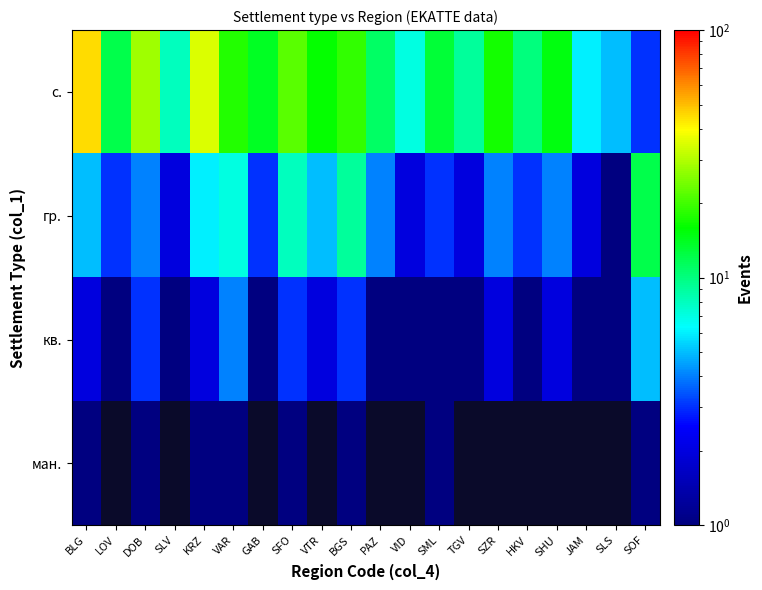

The value of гр. at BGS is 9.0. True or false?

True